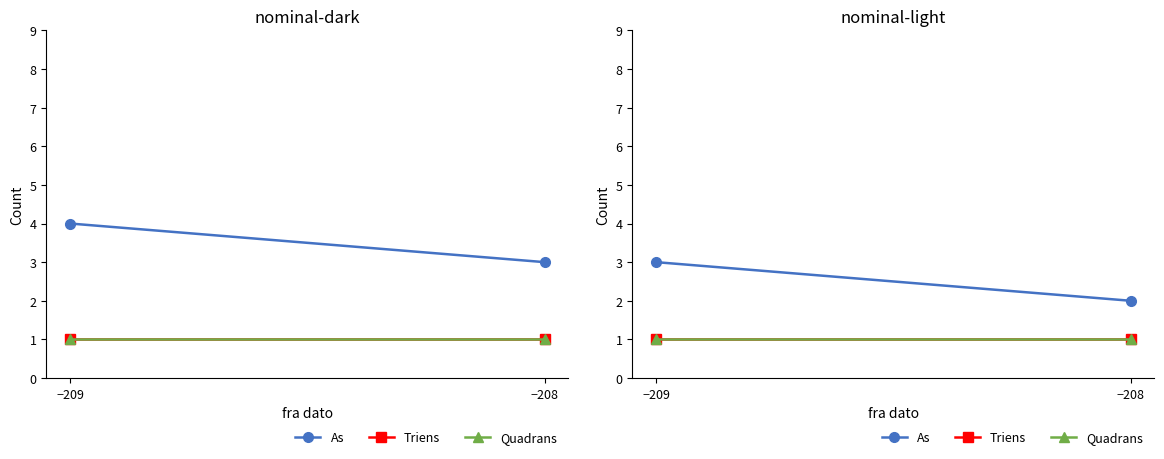

At which category does the chart reach its minimum across all series?

−209